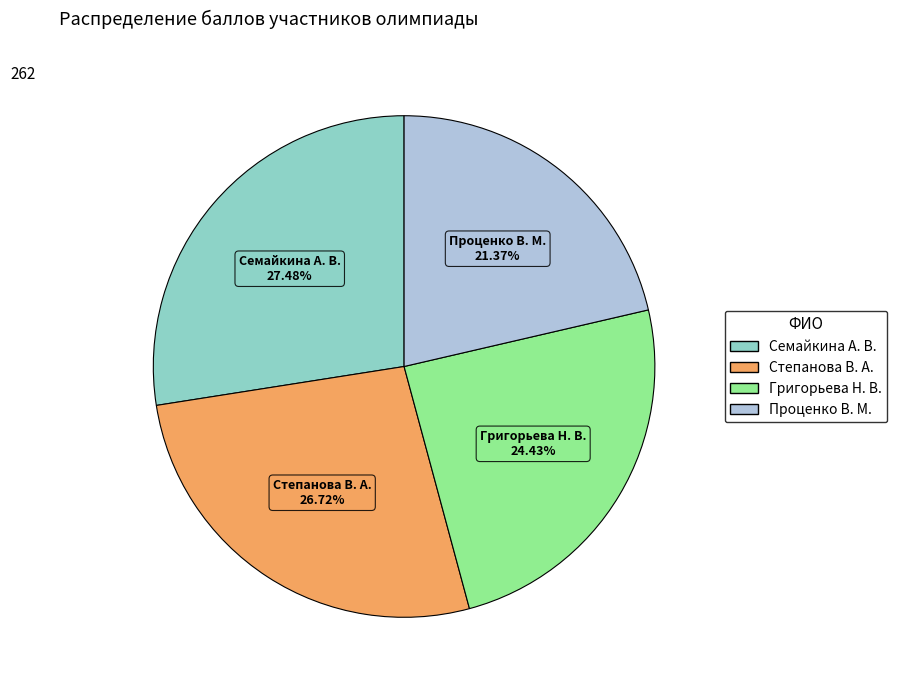

To the nearest percent, what is the combined percentage of Проценко В. М. and Степанова В. А.?

48%